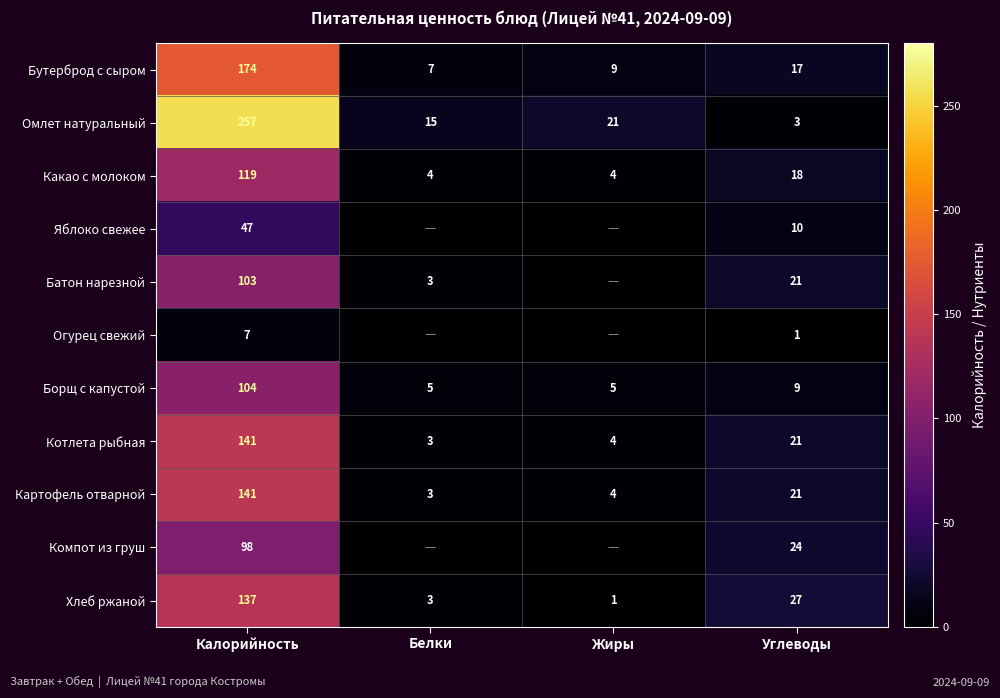

What is the sum of all Борщ с капустой values?

123